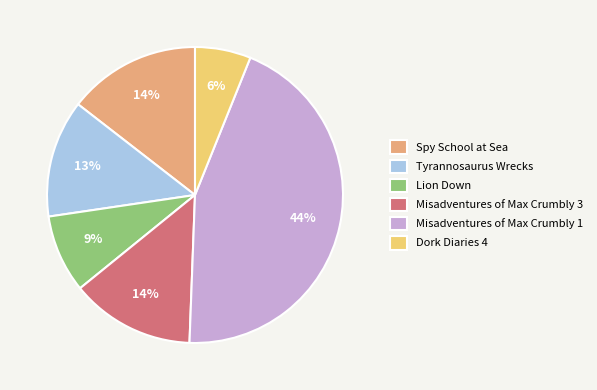

To the nearest percent, what is the difference between the Tyrannosaurus Wrecks and Lion Down slice percentages?

4%